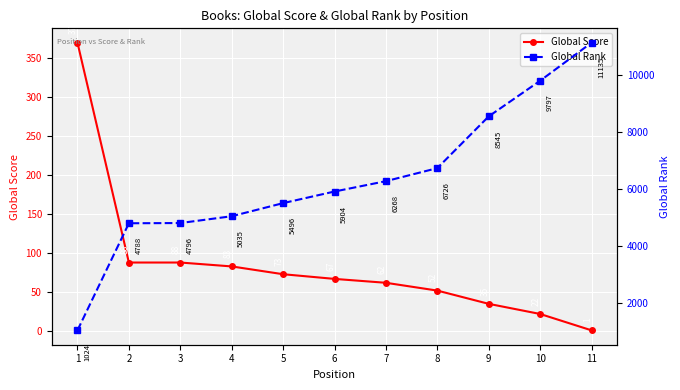

What is the difference between the highest and lowest values at 4?

4952